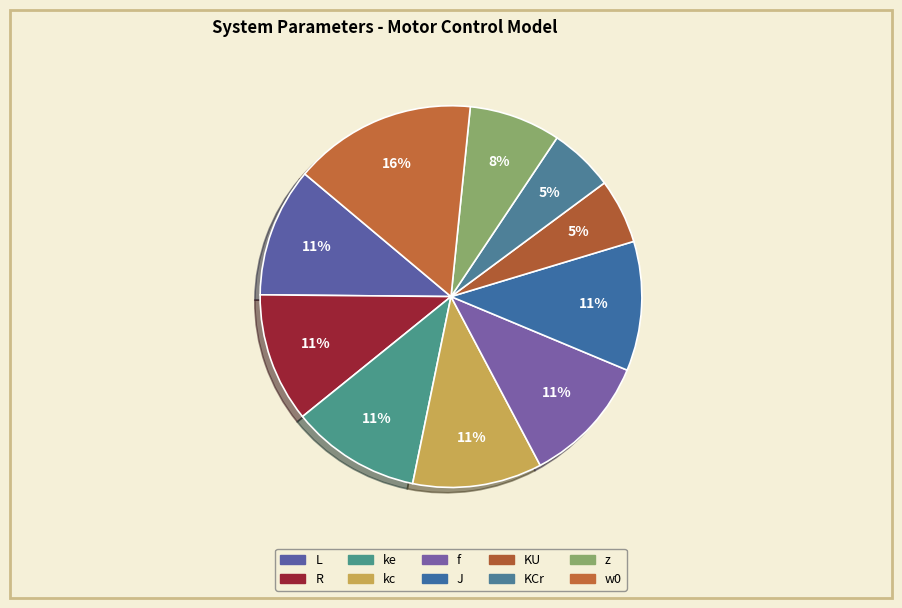

How many slices are in this pie chart?

10